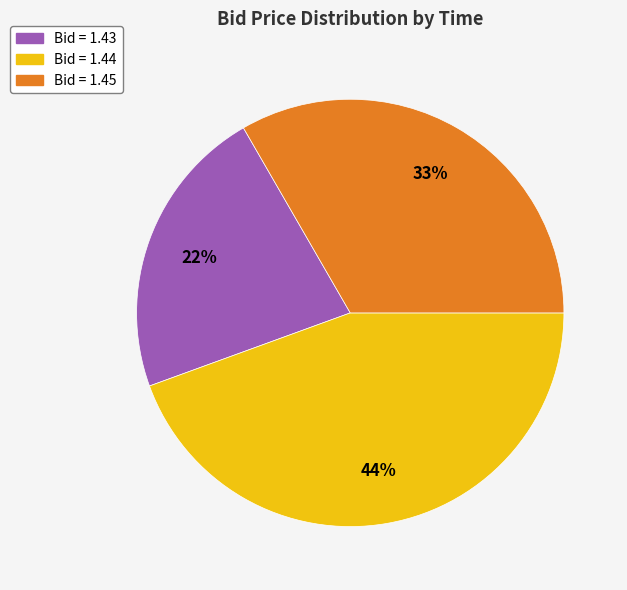

Is there a majority slice in this chart?

No